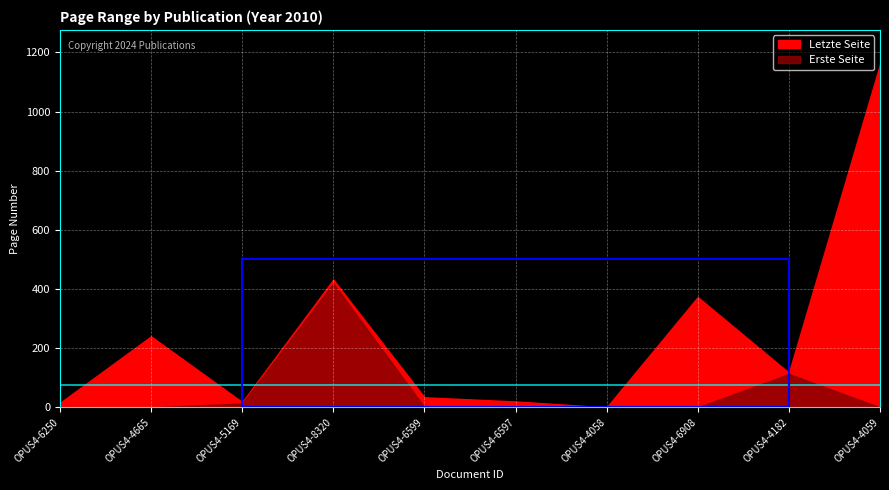

Reading left to right, extract all data points from this chart.

Letzte Seite: 15	240	18	432	34	20	0	373	117	1160
Erste Seite: 1	0	13	419	1	1	0	0	113	0